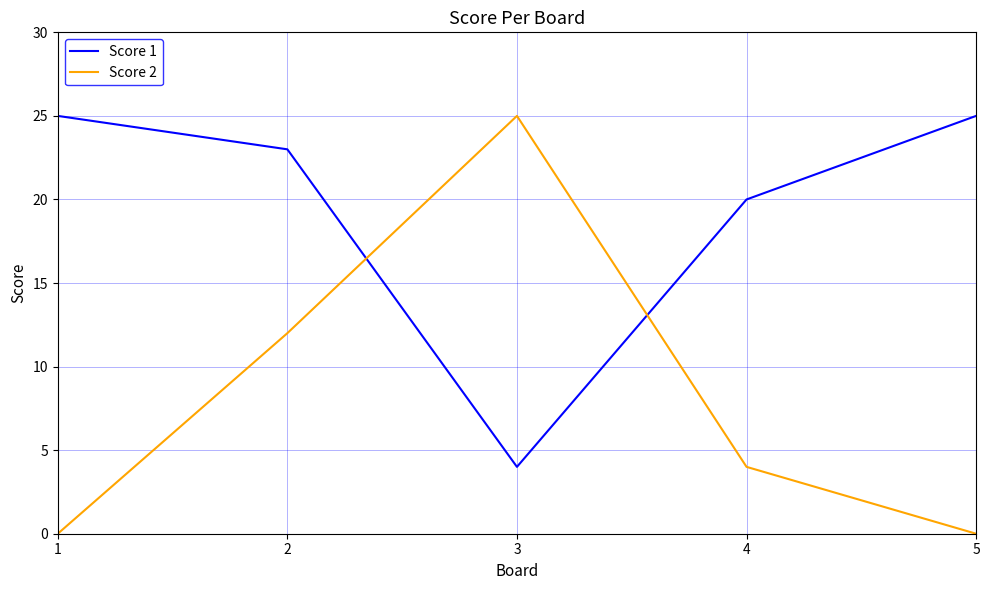

What is the sum of all Score 1 values?

97